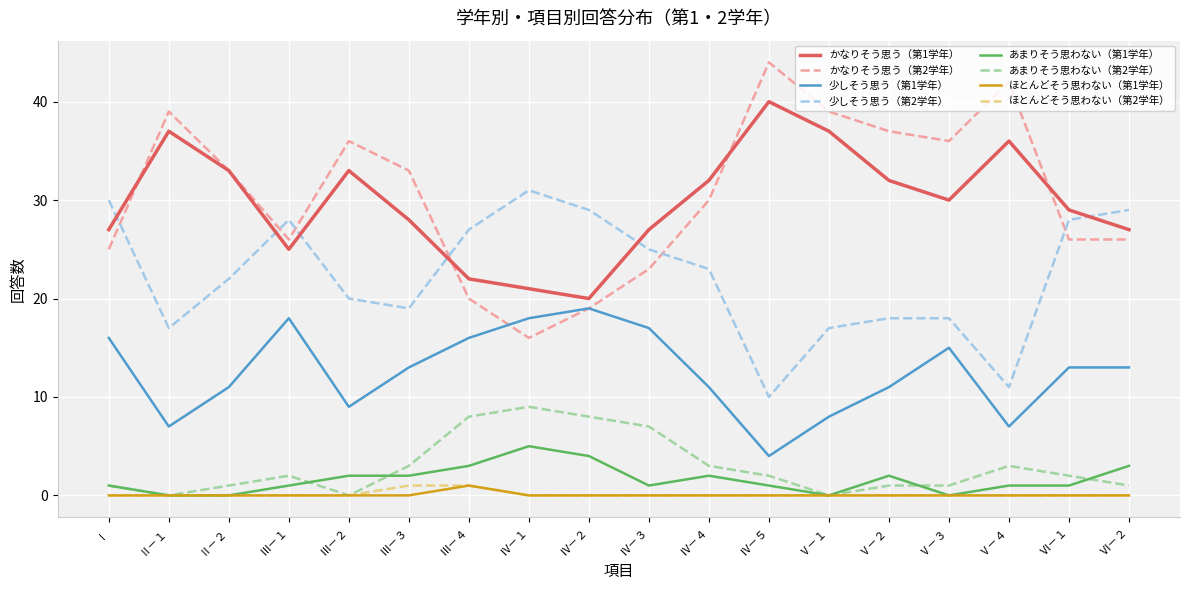

Is the value of あまりそう思わない（第1学年） at Ⅴ－２ greater than the value of ほとんどそう思わない（第2学年） at Ⅵ－２?

Yes